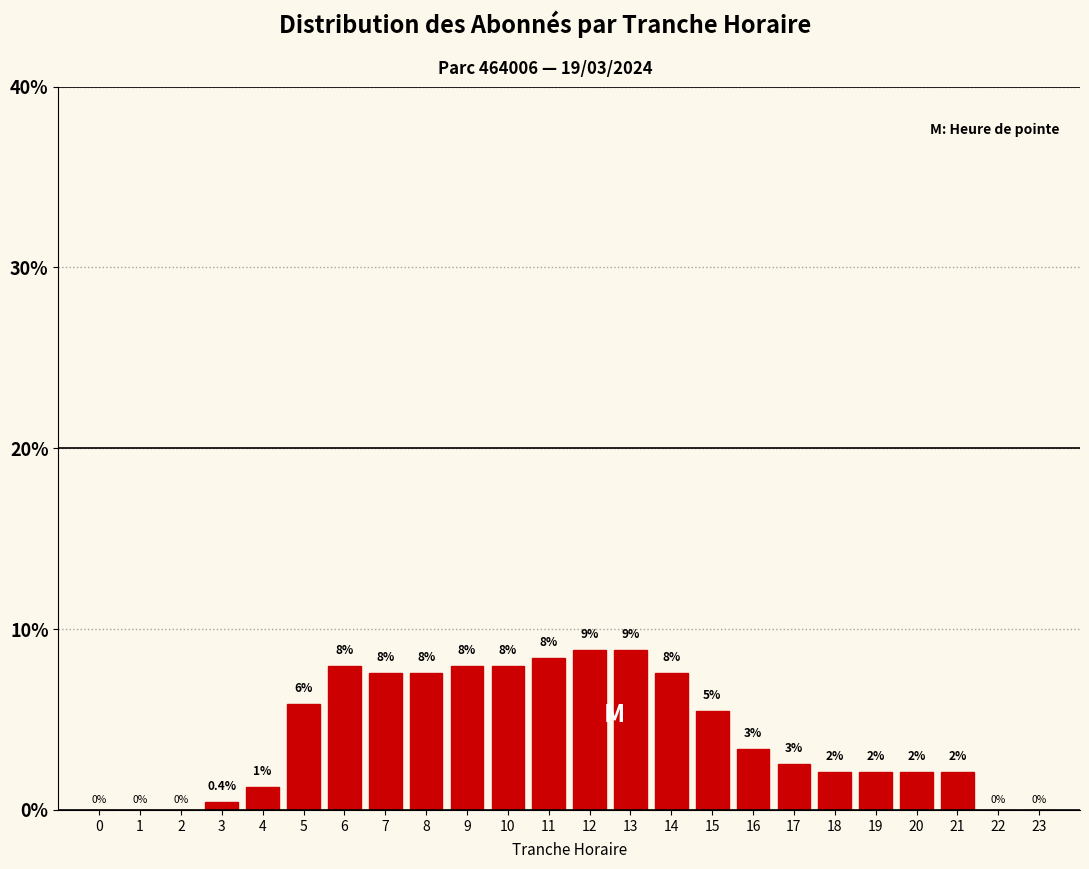

What is the greatest value displayed?

8.8